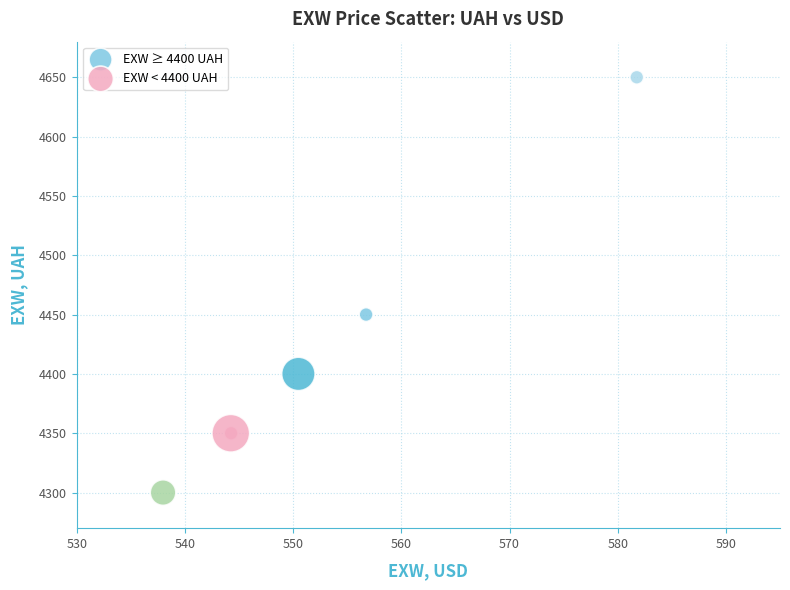

Which series contains the lowest Y value?

EXW < 4400 UAH